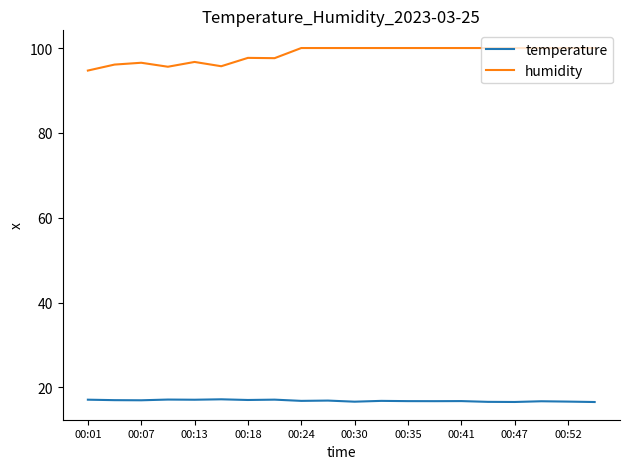

In temperature, how many points are lower than both neighbors (excluding endpoints)?

7